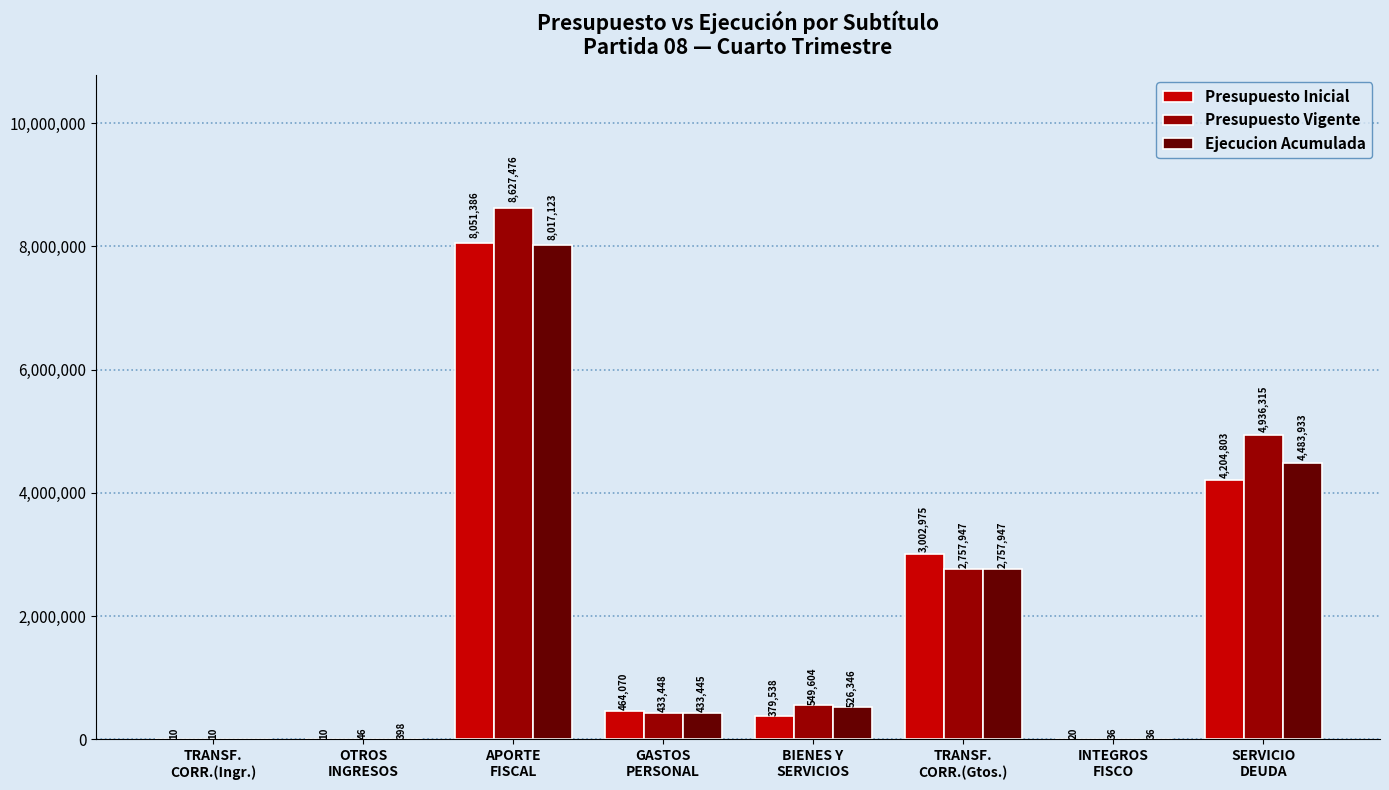

Reading left to right, transcribe all the data shown in this chart.

Presupuesto Inicial: 10	10	8051386	464070	379538	3002975	20	4204803
Presupuesto Vigente: 10	46	8627476	433448	549604	2757947	36	4936315
Ejecucion Acumulada: 0	398	8017123	433445	526346	2757947	36	4483933